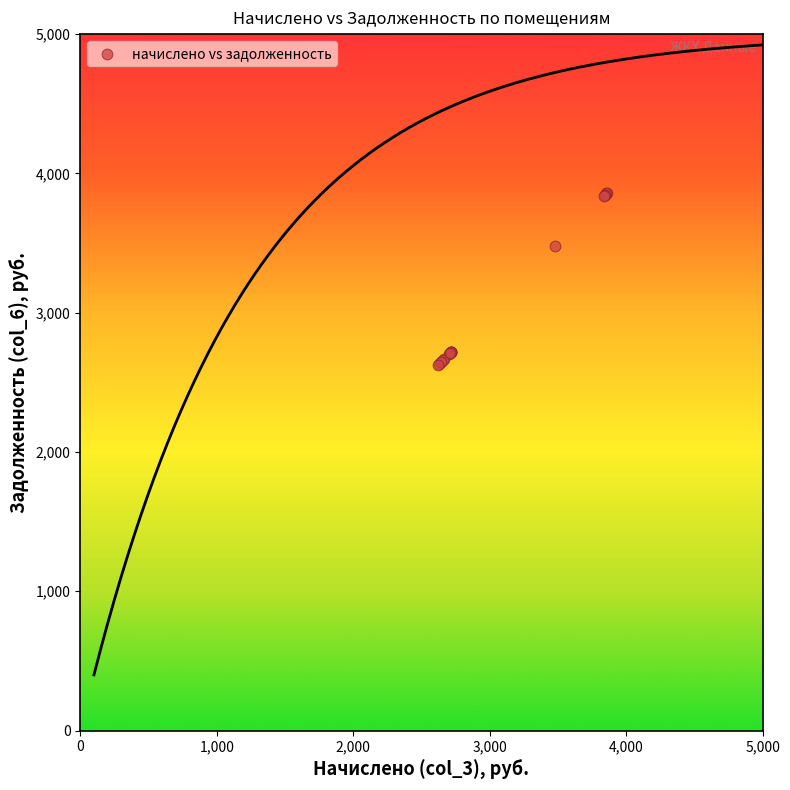

What Y value in the scatter plot is closest to 3243?

3480.0